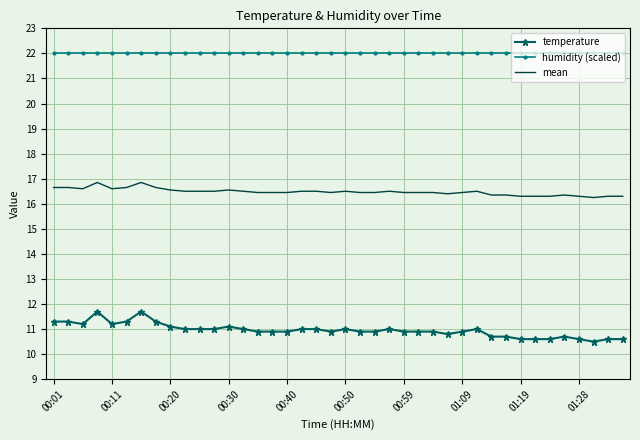

Rank the series by their maximum value, from highest to lowest.

humidity (scaled), mean, temperature